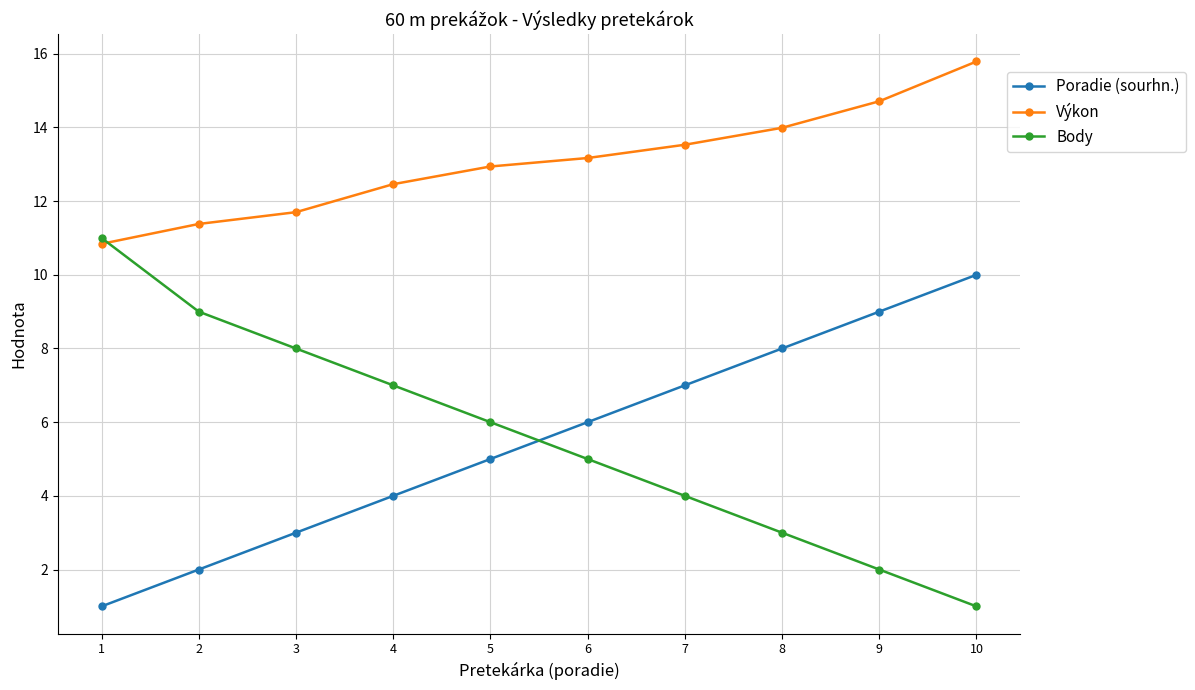

Is this an area chart (filled region under the line)?

No